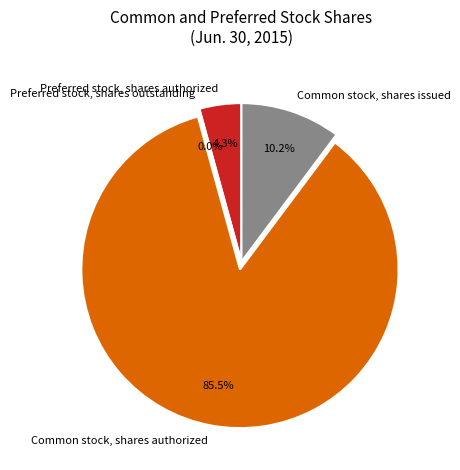

What is the ratio of the value at Common stock, shares issued to the value at Preferred stock, shares authorized?

2.4